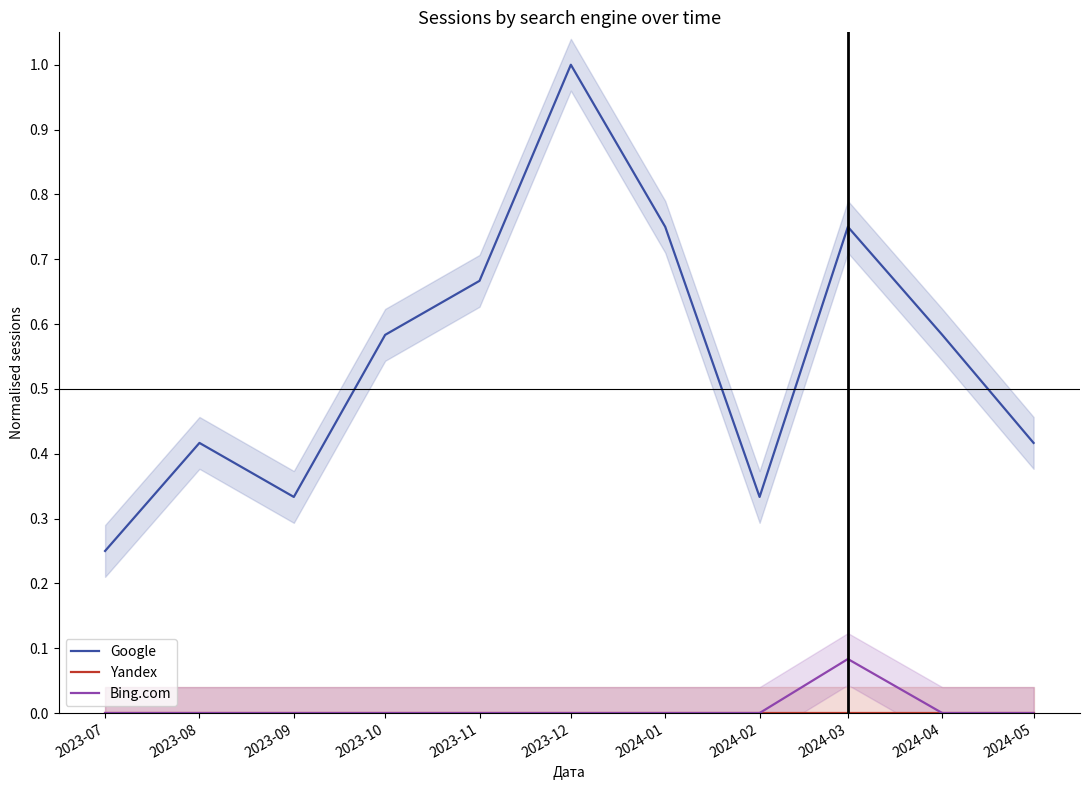

List the series in order of their peak value, lowest first.

Yandex, Bing.com, Google